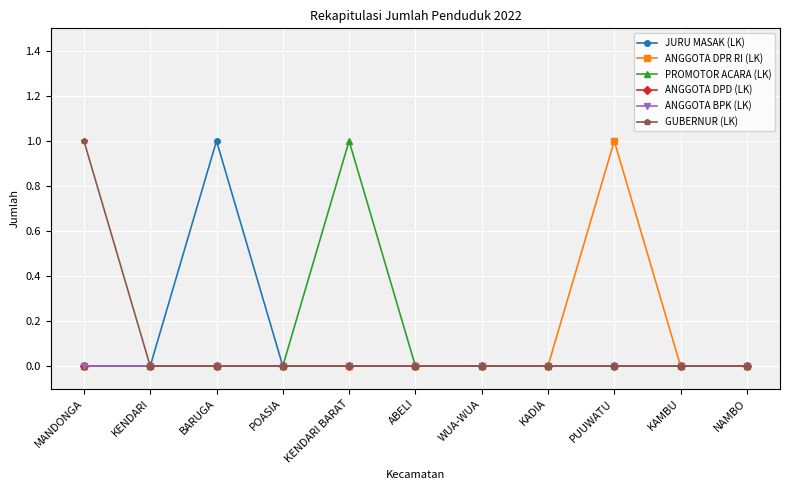

Is this an area chart (filled region under the line)?

No